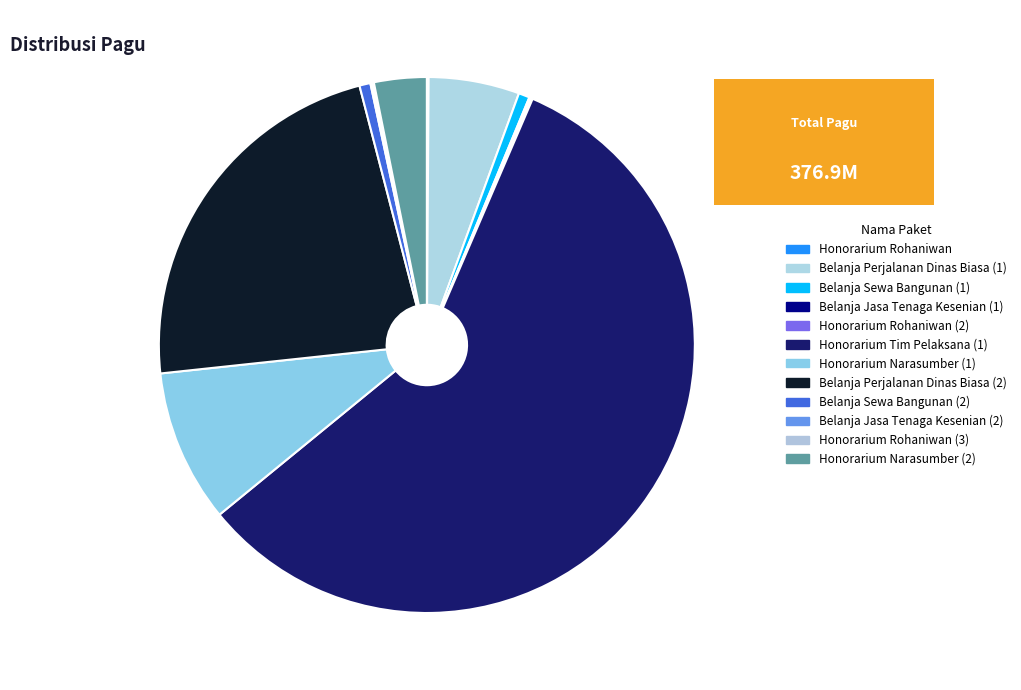

Which slice is the smallest?

Honorarium Rohaniwan